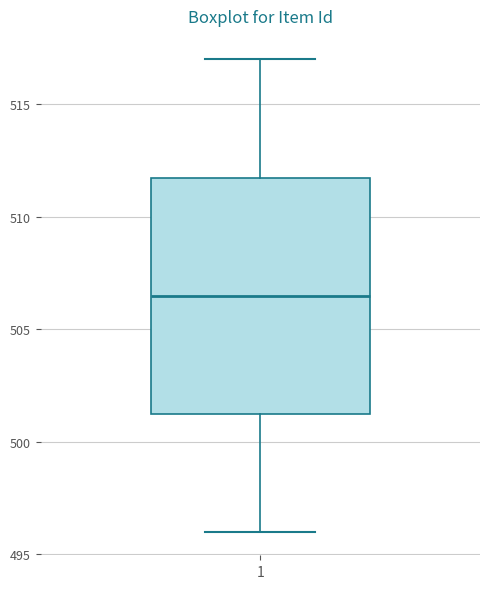

Transcribe this box plot: give where the median line is, the range the box spans, and where the two whiskers end, as read against the y-axis. The values are not printed on the chart, so give them approximately, as read against the axis.

median 506.5, box 501.5 to 512.0, whiskers 496.0 to 517.0